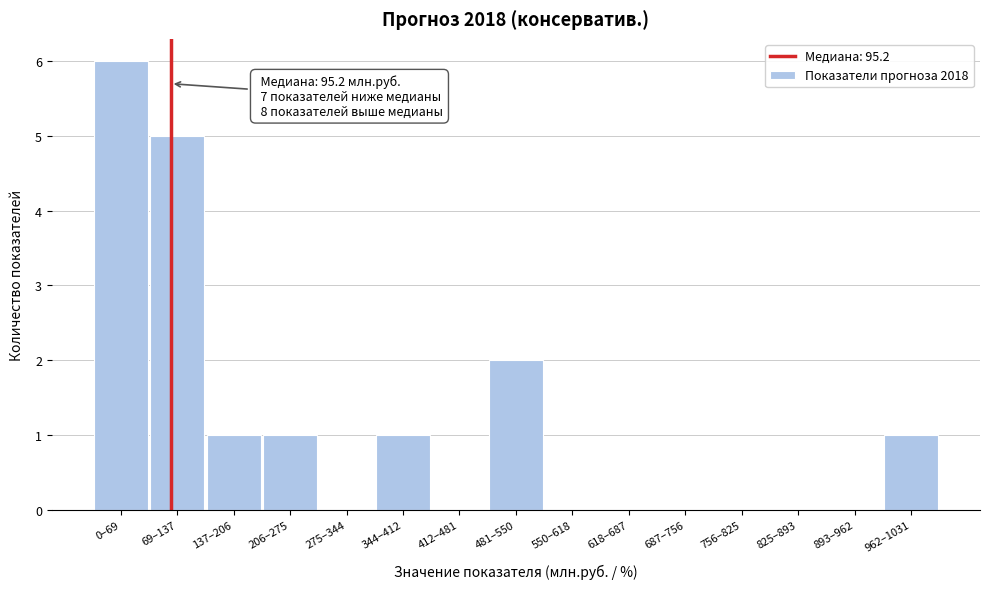

Reading right to left, what are all the values shown in this chart?

962–1031=1	893–962=0	825–893=0	756–825=0	687–756=0	618–687=0	550–618=0	481–550=2	412–481=0	344–412=1	275–344=0	206–275=1	137–206=1	69–137=5	0–69=6